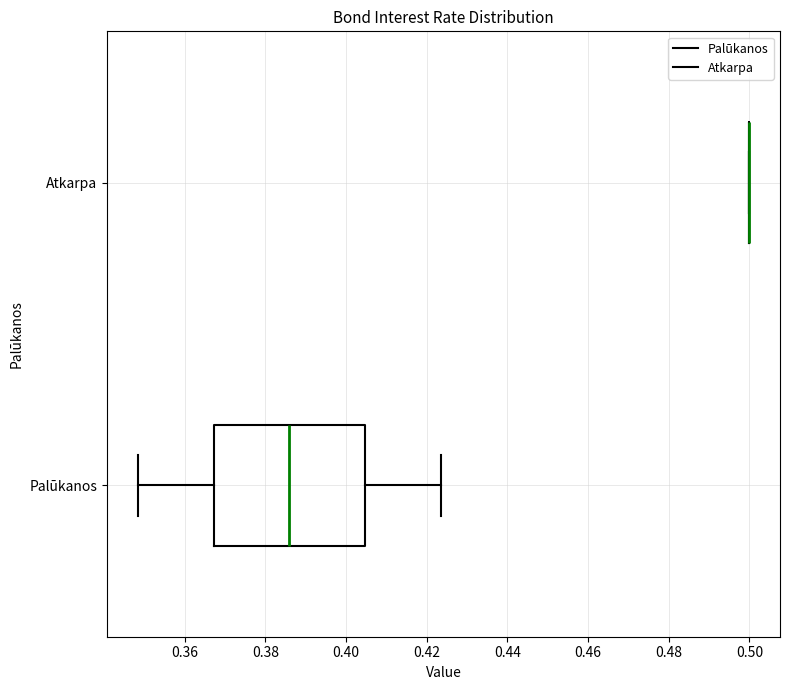

Which box is the widest, from its left edge to its right edge?

Palūkanos